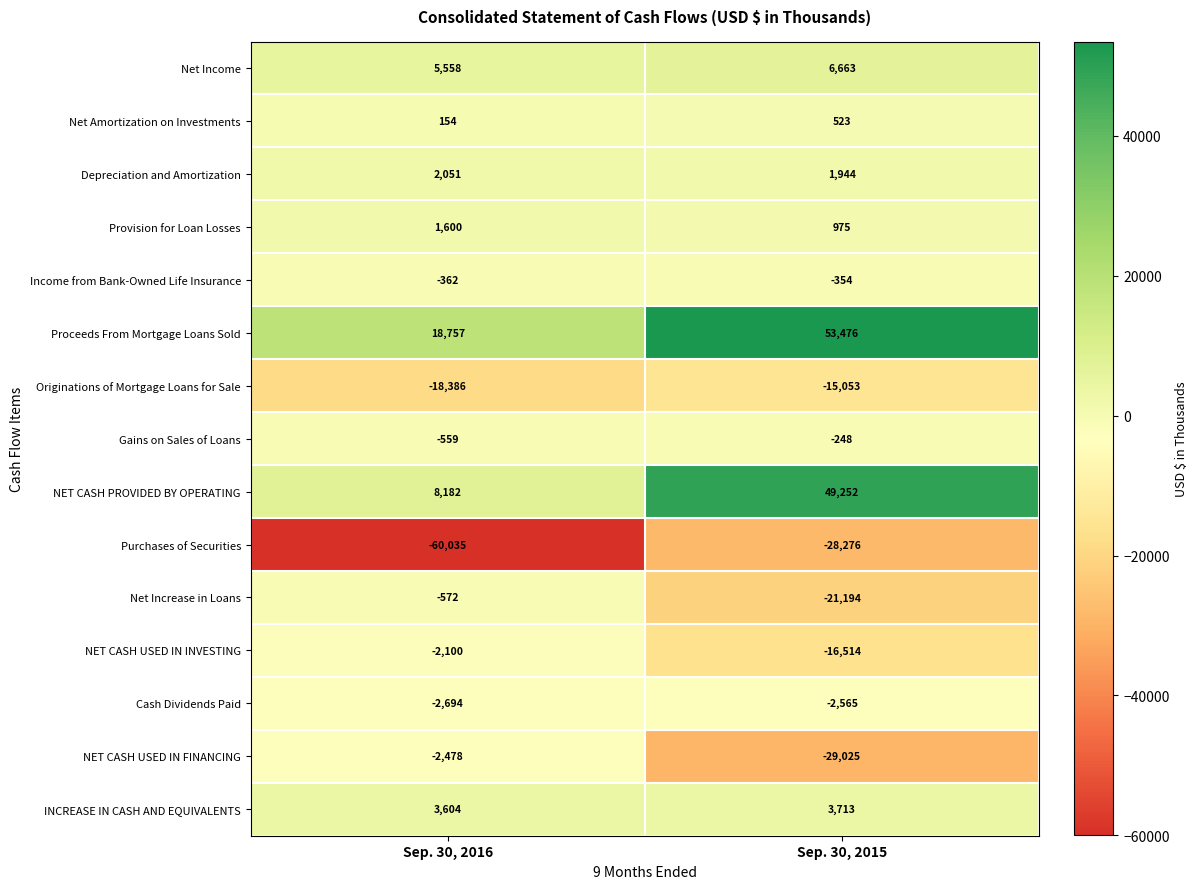

At how many categories does at least one series exceed 50943?

1